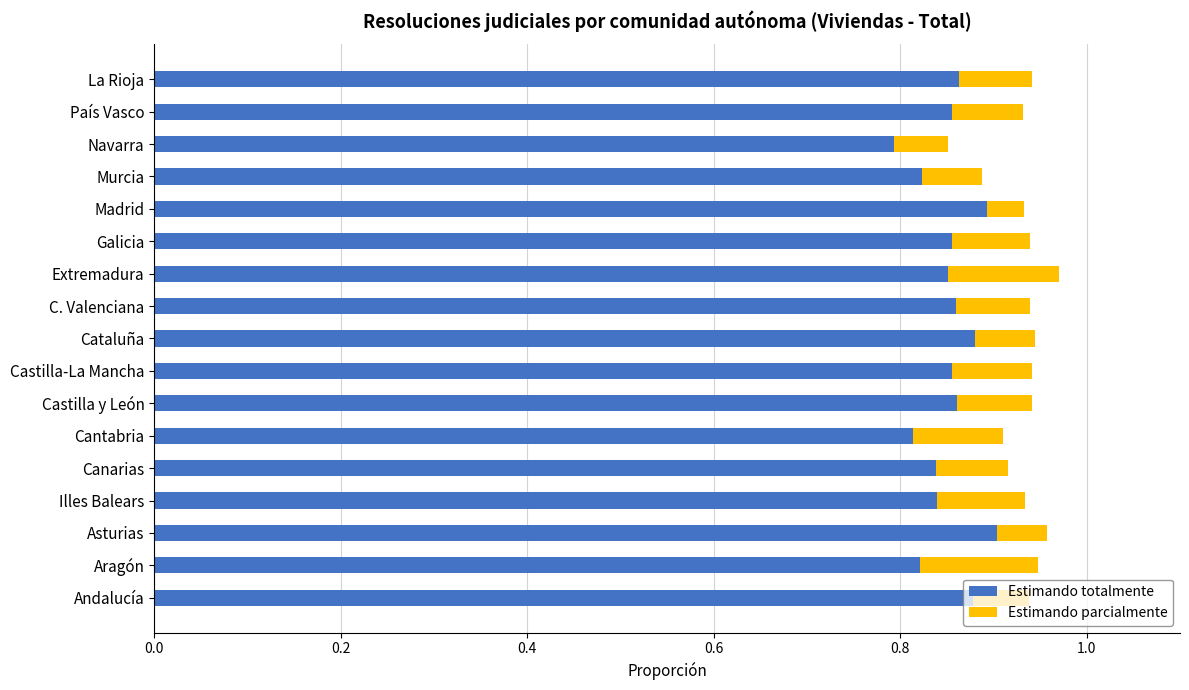

Is it true that Estimando totalmente equals 0.9 at Castilla-La Mancha?

True